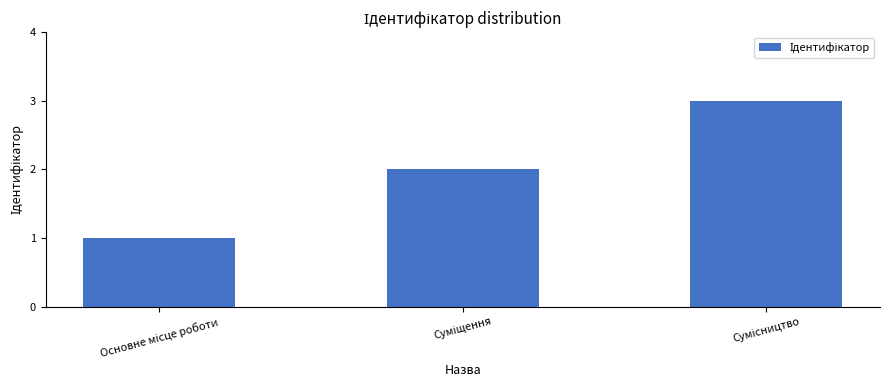

What is the maximum value shown in the chart?

3